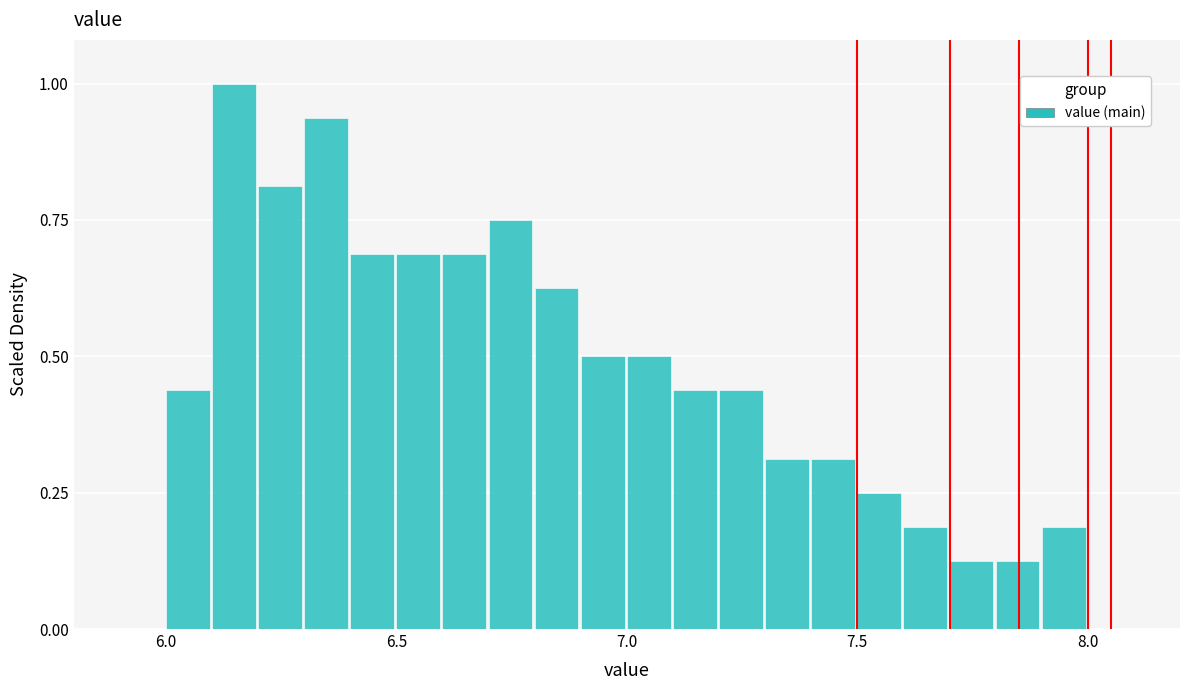

Read against the x-axis, roughly where is the centre of the tallest bar?

6.15